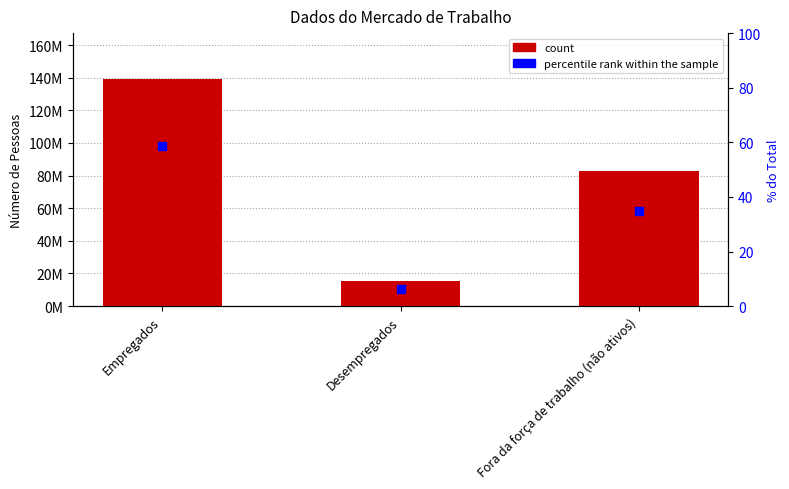

Which series reaches the maximum Y coordinate?

count